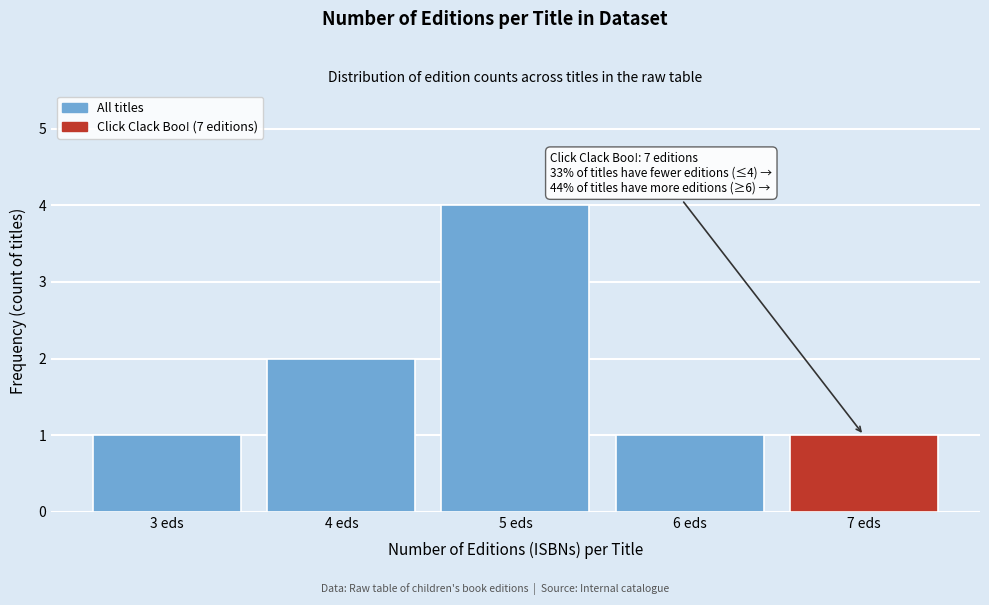

Reading left to right, extract all data points from this chart.

1	2	4	1	1